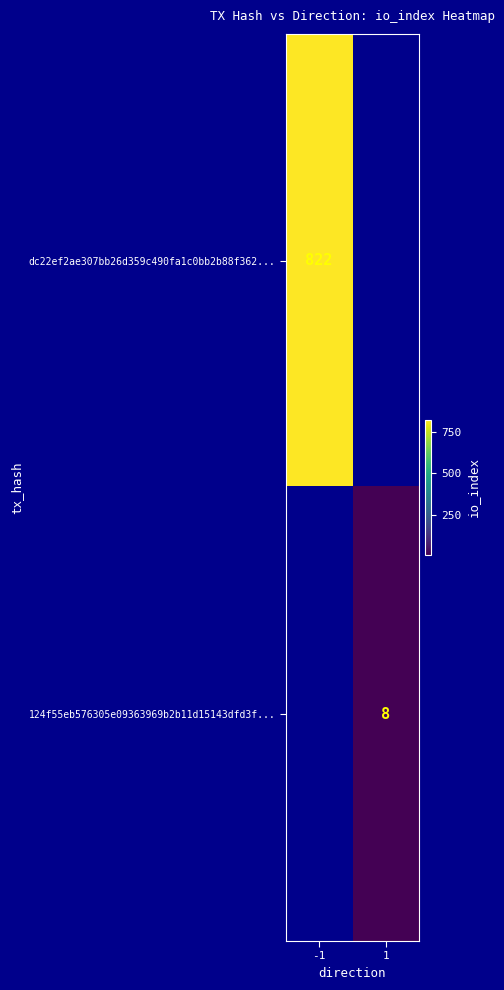

The value of dc22ef2ae307bb26d359c490fa1c0bb2b88f362... at -1 is 822. True or false?

True